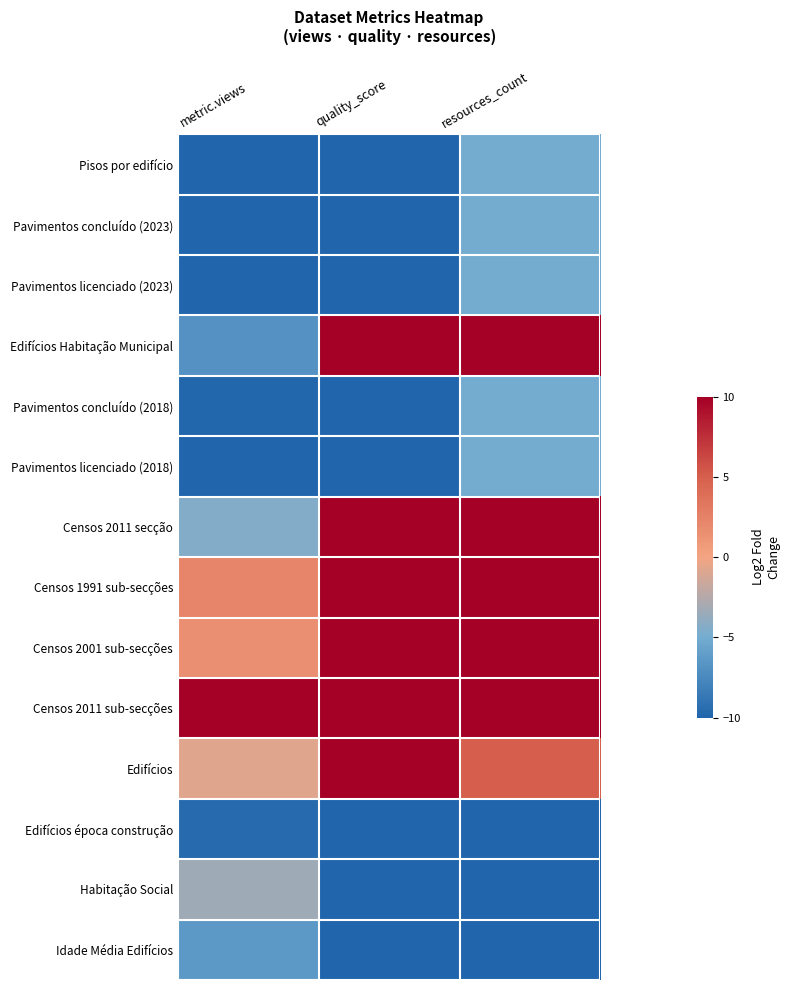

At metric.views, list the series in order from largest to smallest.

Censos 2011 sub-secções, Censos 1991 sub-secções, Censos 2001 sub-secções, Edifícios, Habitação Social, Censos 2011 secção, Idade Média Edifícios, Edifícios Habitação Municipal, Edifícios época construção, Pavimentos concluído (2018), Pisos por edifício, Pavimentos concluído (2023), Pavimentos licenciado (2023), Pavimentos licenciado (2018)